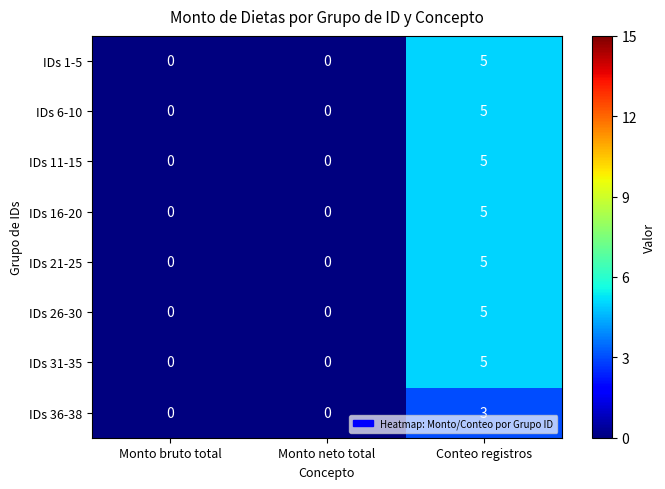

Reading left to right, list all the values displayed in this chart.

IDs 1-5: 0	0	5
IDs 6-10: 0	0	5
IDs 11-15: 0	0	5
IDs 16-20: 0	0	5
IDs 21-25: 0	0	5
IDs 26-30: 0	0	5
IDs 31-35: 0	0	5
IDs 36-38: 0	0	3